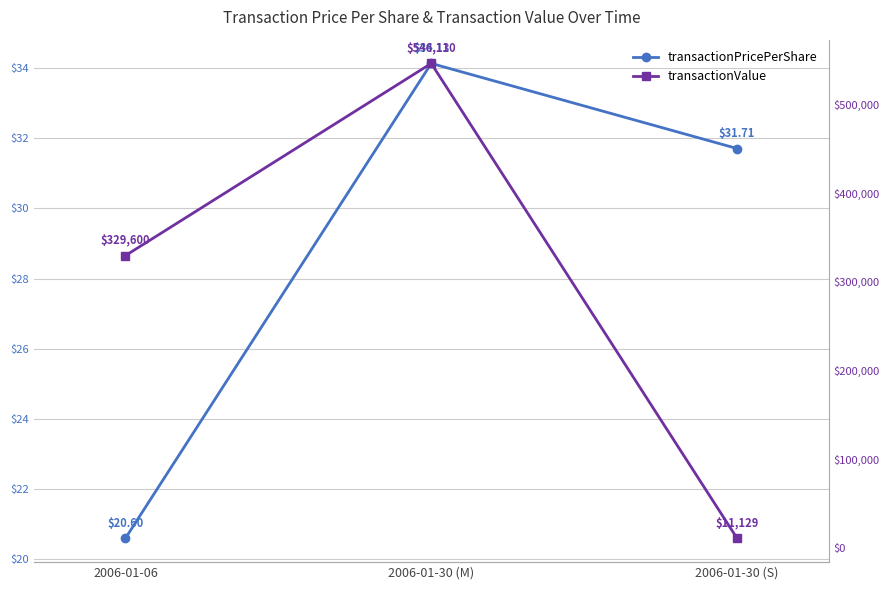

What is the value of the transactionPricePerShare point at the 2nd from the left?

34.1